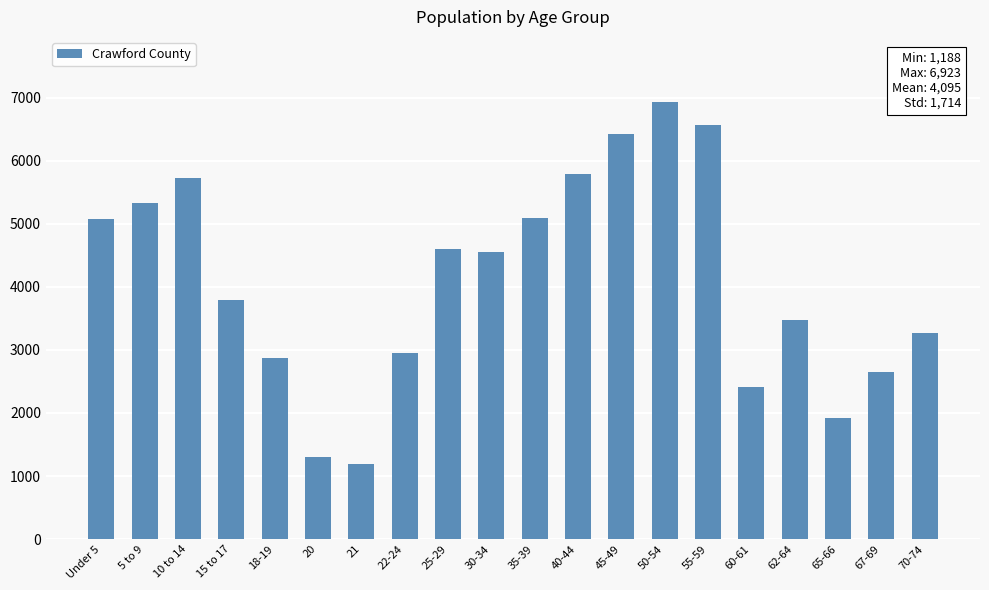

What is the change in value from 18-19 to 25-29?

+1726